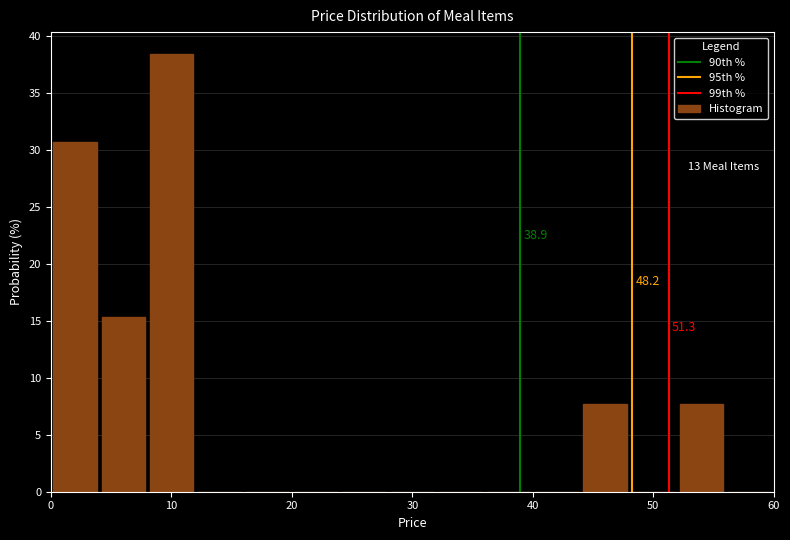

Over which range of the x-axis is the bar tallest?

8 to 12